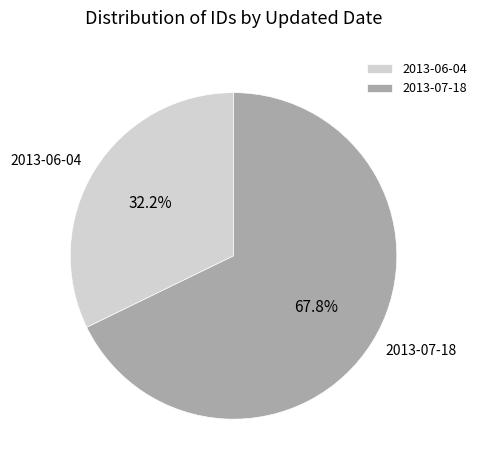

To the nearest percent, what percentage of the pie is 2013-07-18?

68%